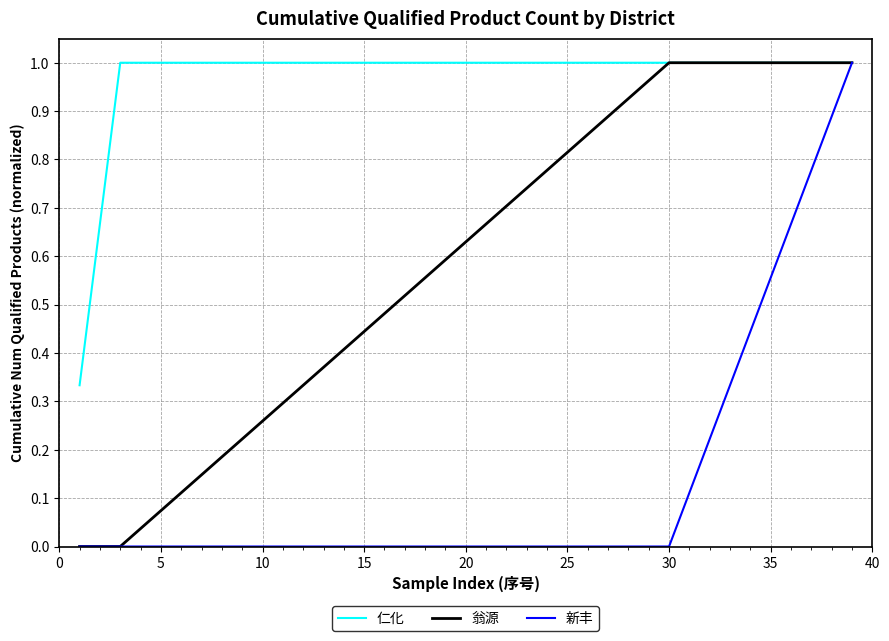

How many lines are shown in the chart?

3